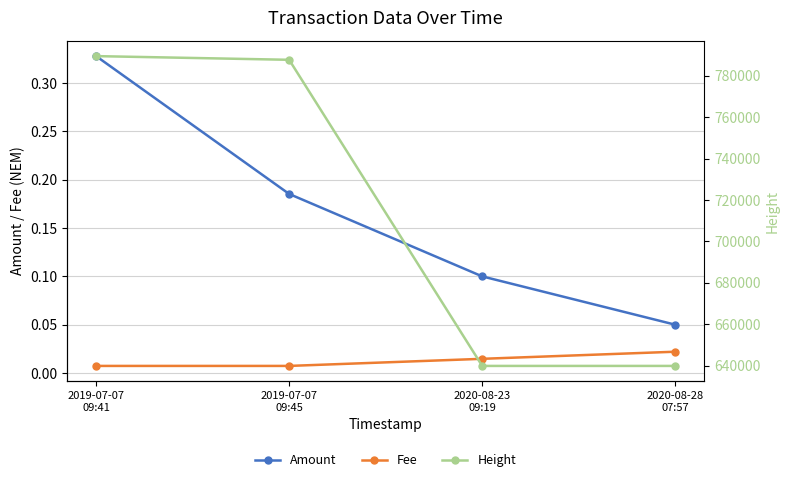

What is the approximate value of Amount at 2019-07-07
09:41?

0.3